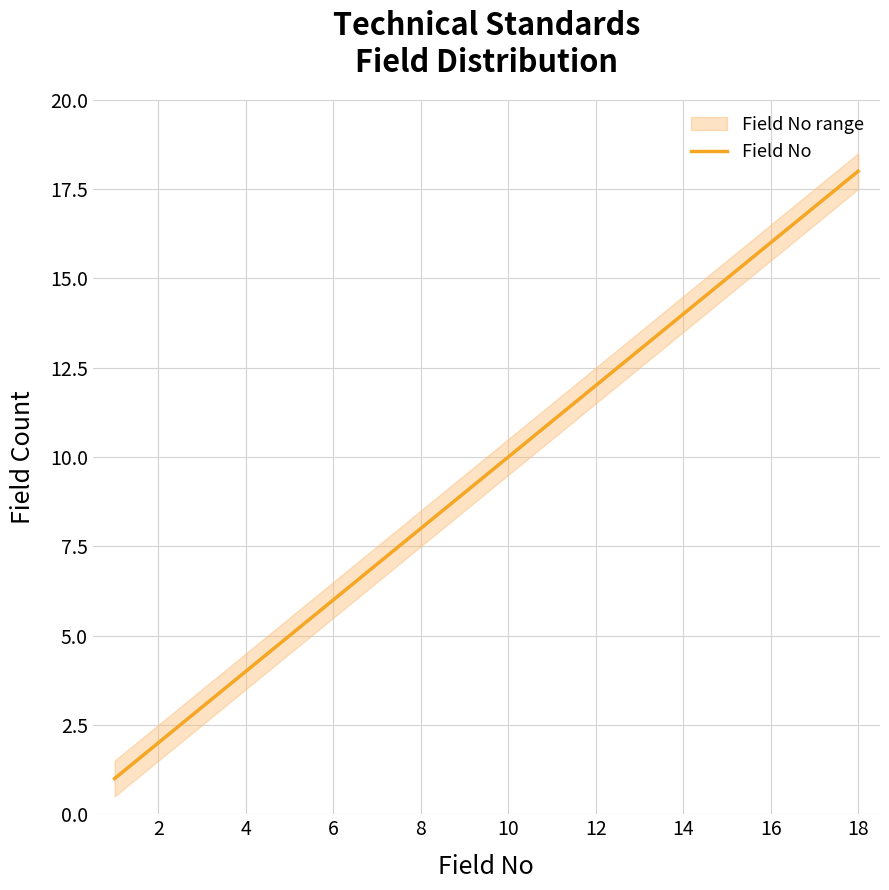

True or false: the data shows 3 at 2.

False